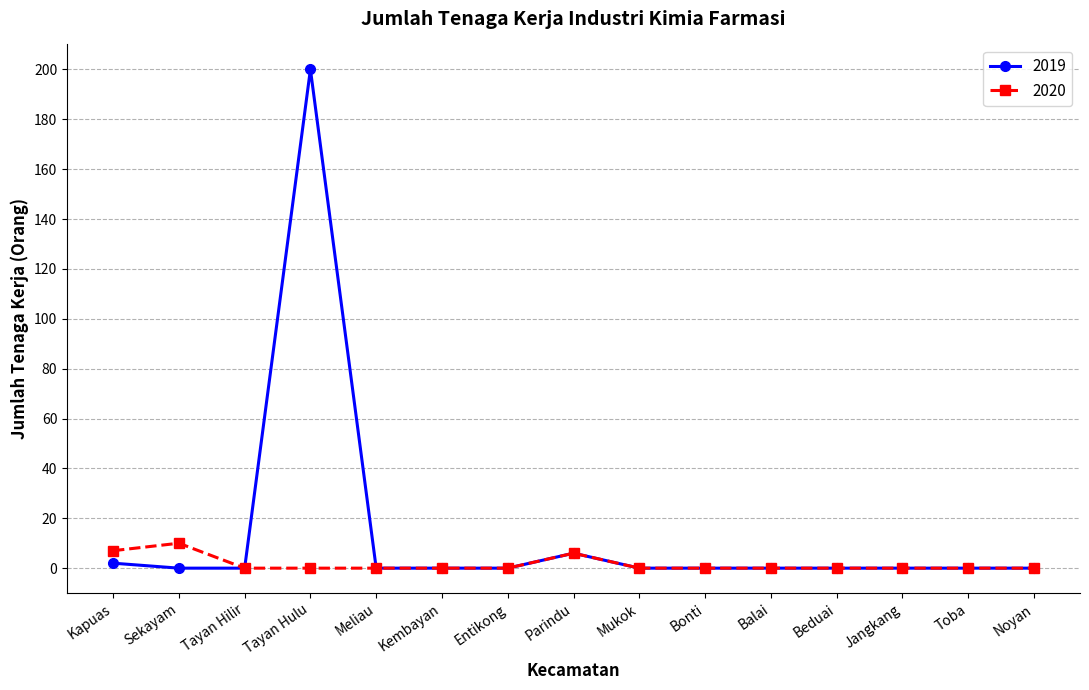

Count the 2020 values in the range 0 to 1.

12